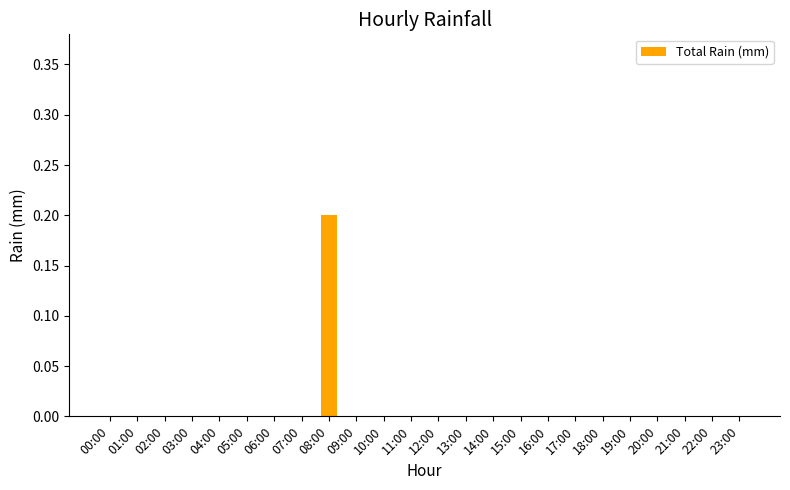

How many distinct data groups are displayed?

1